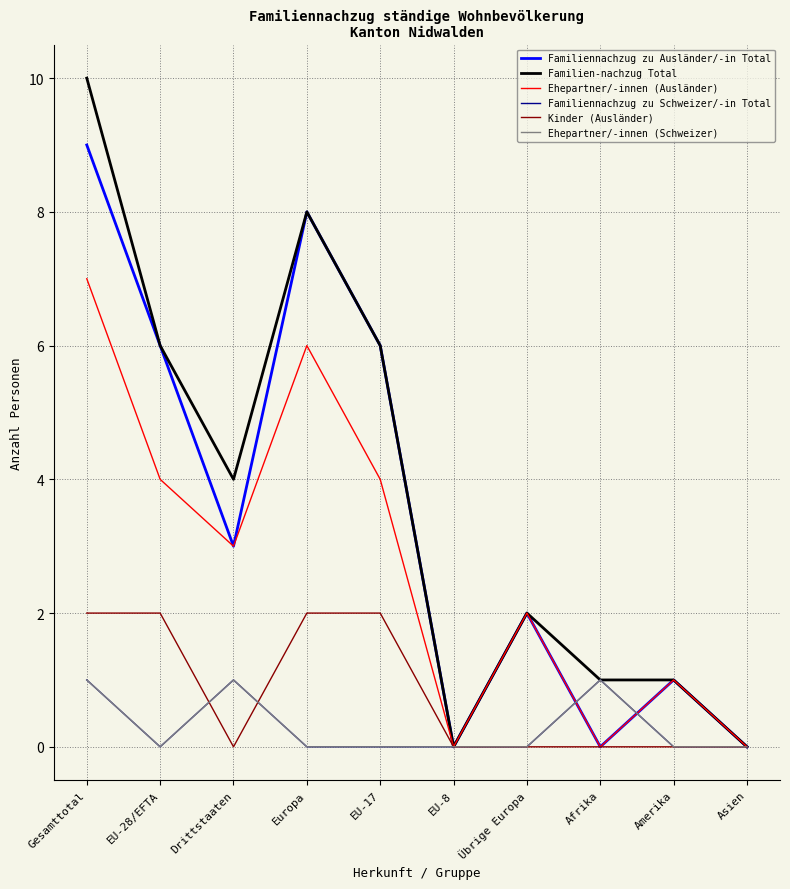

Is the value of Ehepartner/-innen (Schweizer) at Asien greater than the value of Kinder (Ausländer) at Gesamttotal?

No